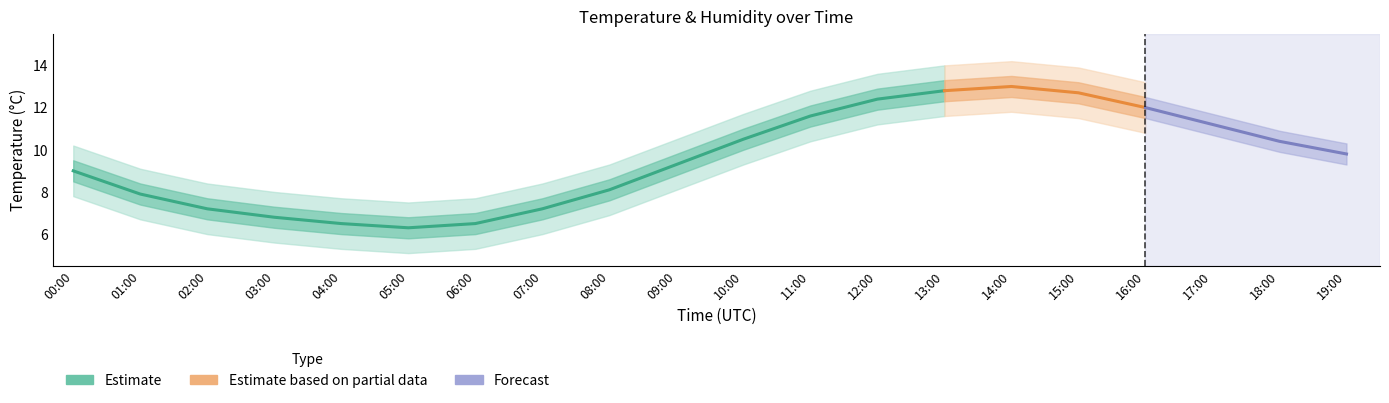

What is the maximum value for temp_upper2?

14.2